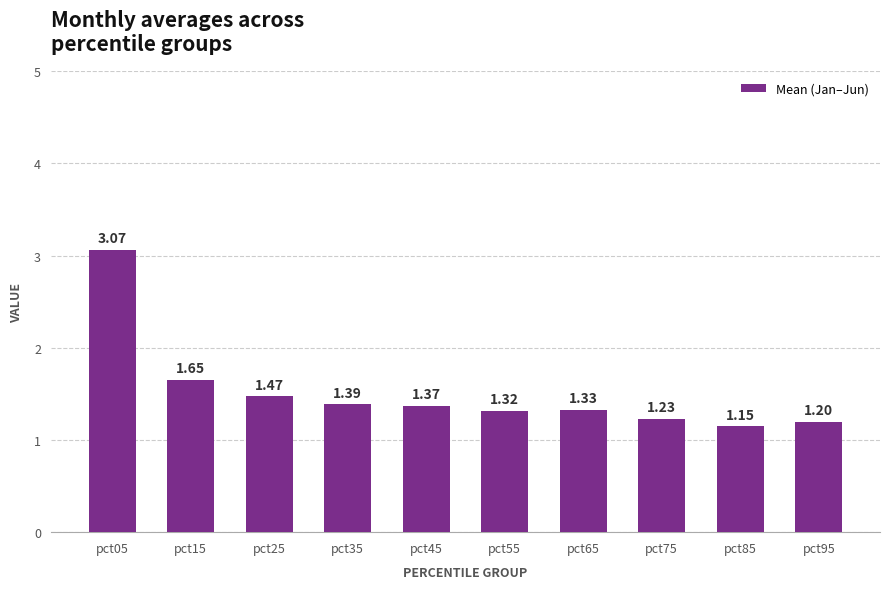

List the labels in order of value, largest first.

pct05, pct15, pct25, pct35, pct45, pct65, pct55, pct75, pct95, pct85